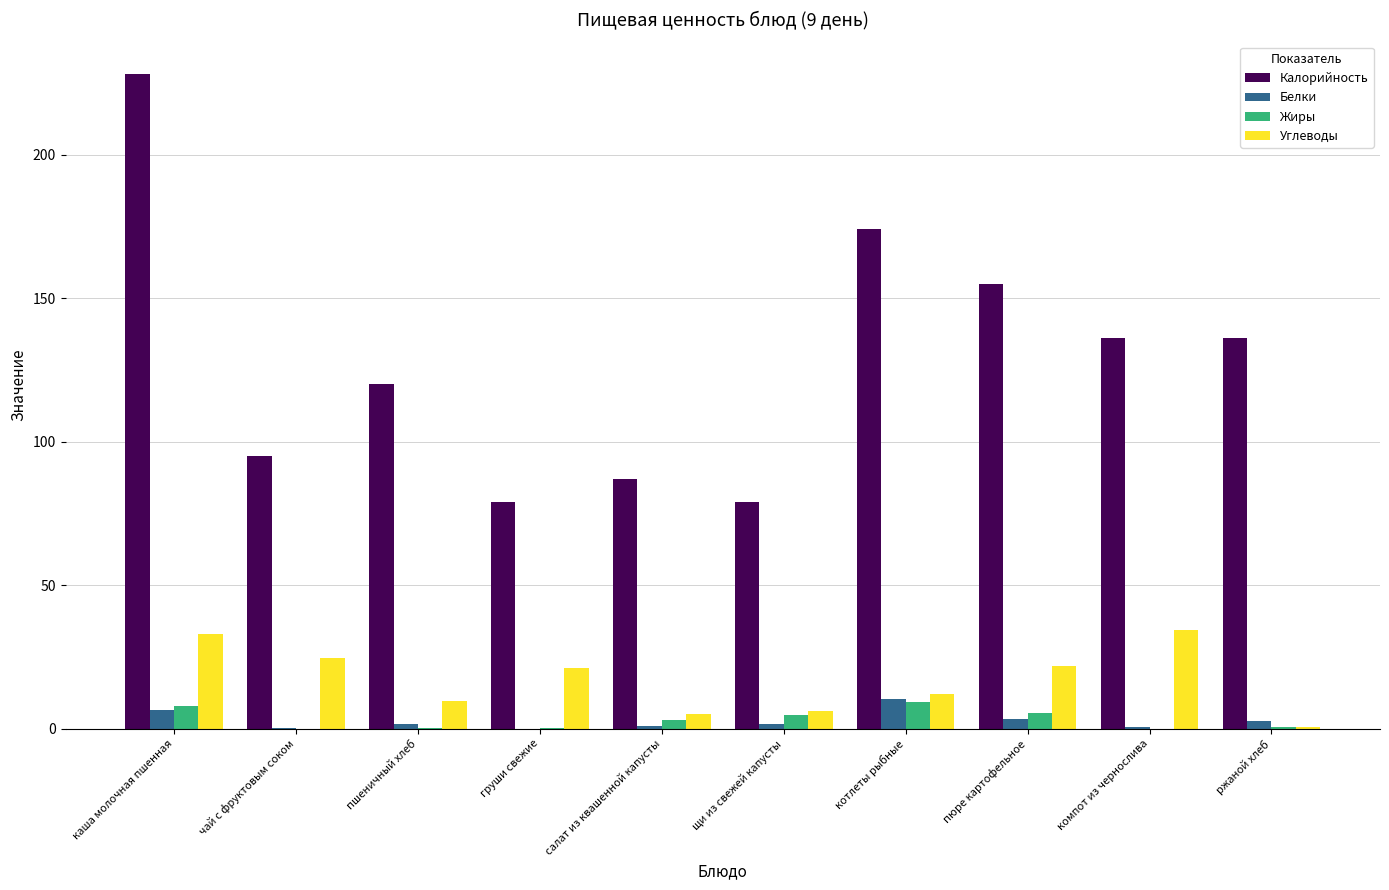

Count the number of categories in the chart.

10